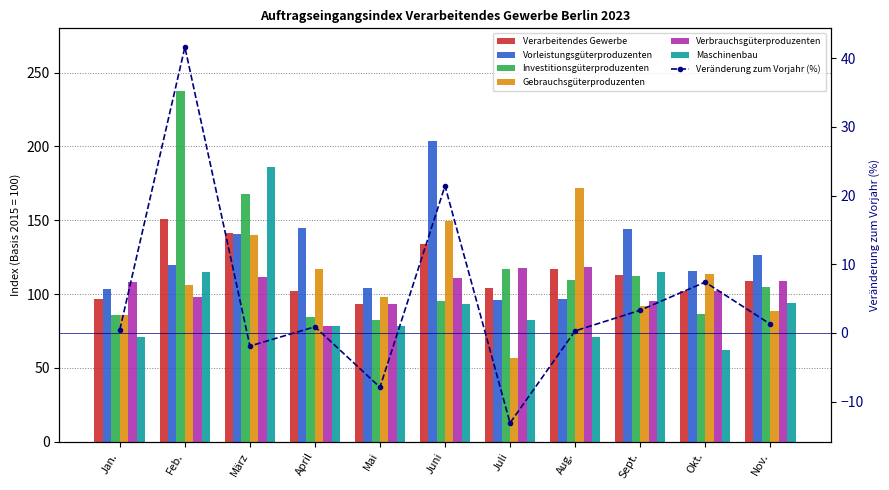

Which category has the highest value in the Investitionsgüterproduzenten series?

Feb.